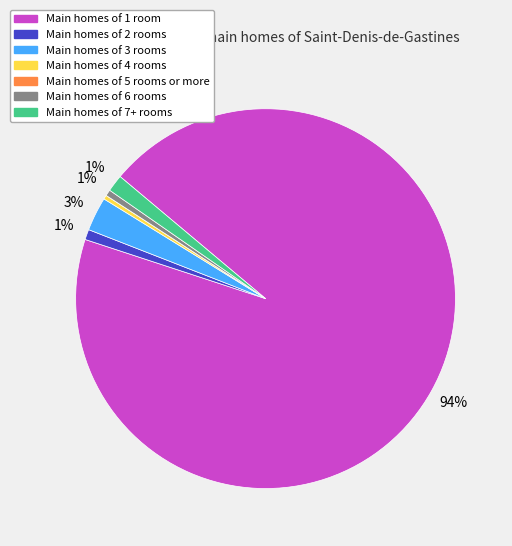

Is there a majority slice in this chart?

Yes